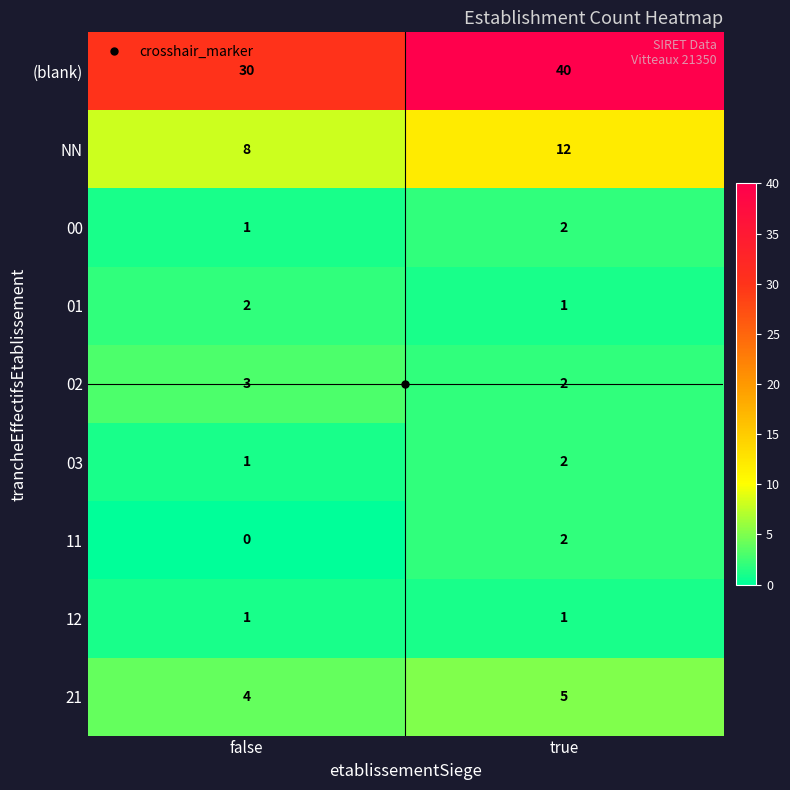

At which category is the sum across all series the highest?

true